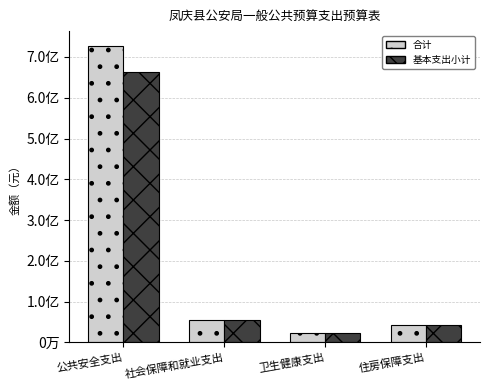

Which series changed the most between 社会保障和就业支出 and 卫生健康支出?

合计